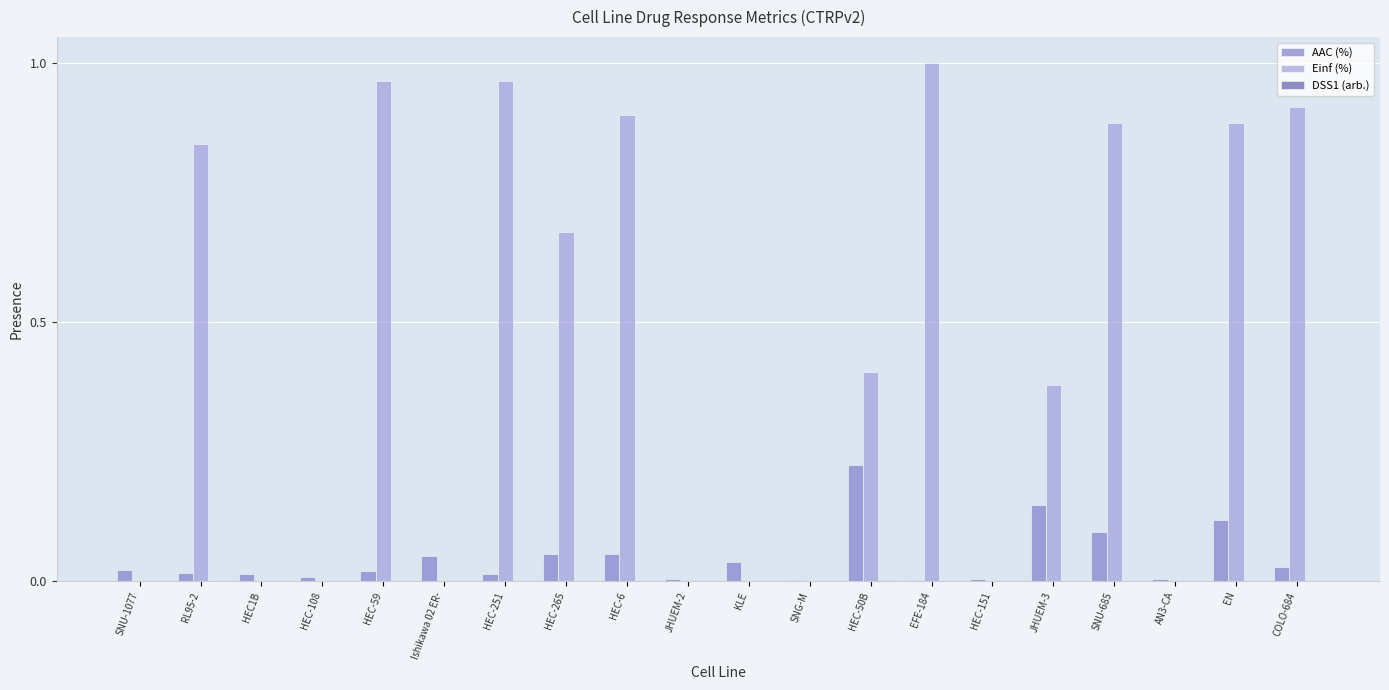

Which series has the widest spread of values?

Einf (%)